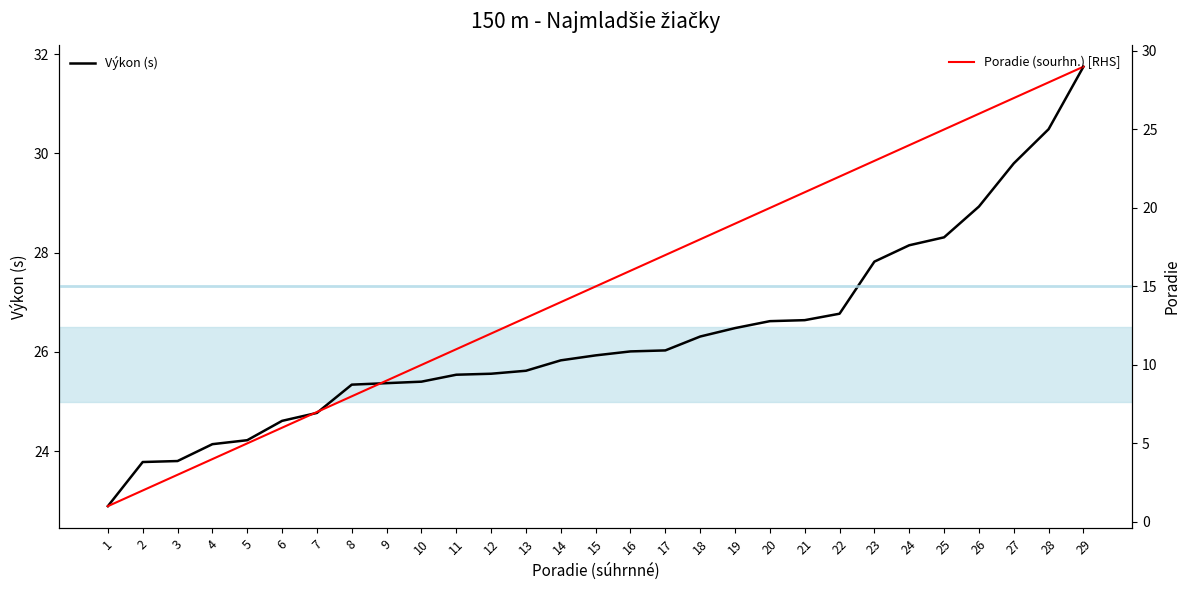

How many lines are shown in the chart?

2